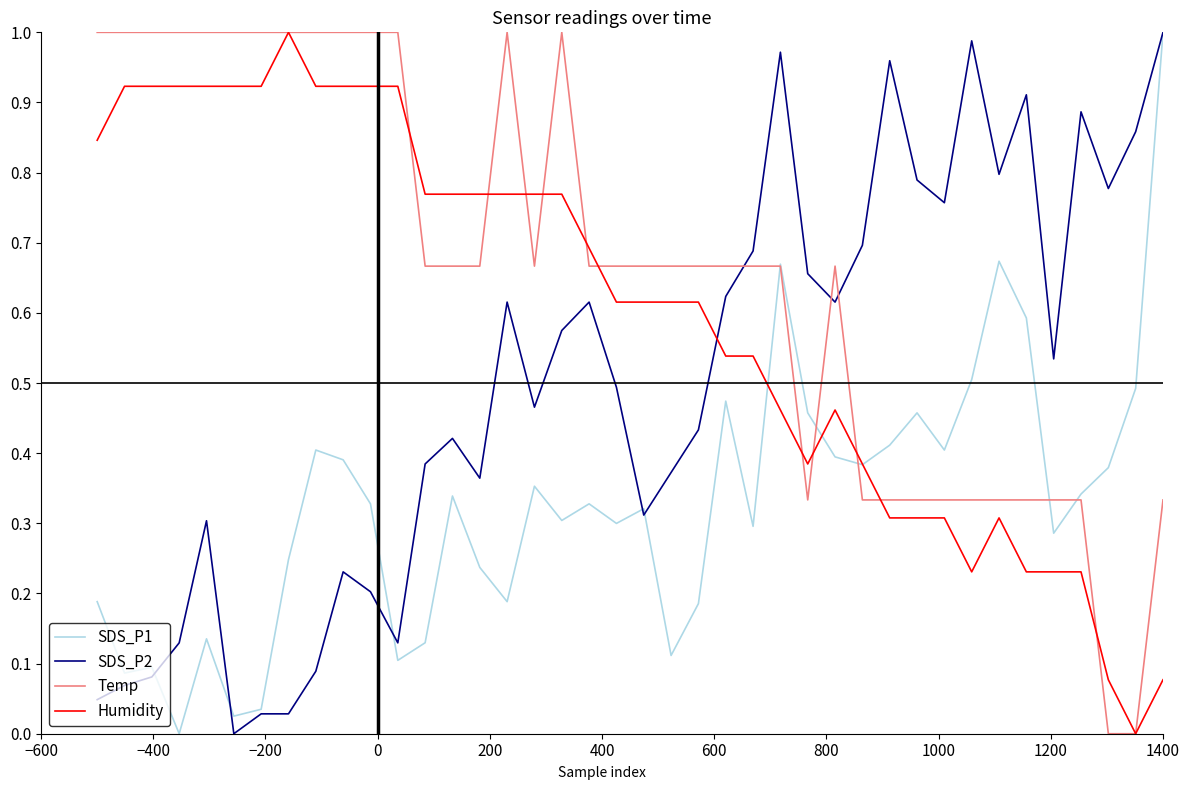

How many times do SDS_P2 and Humidity cross each other?

1